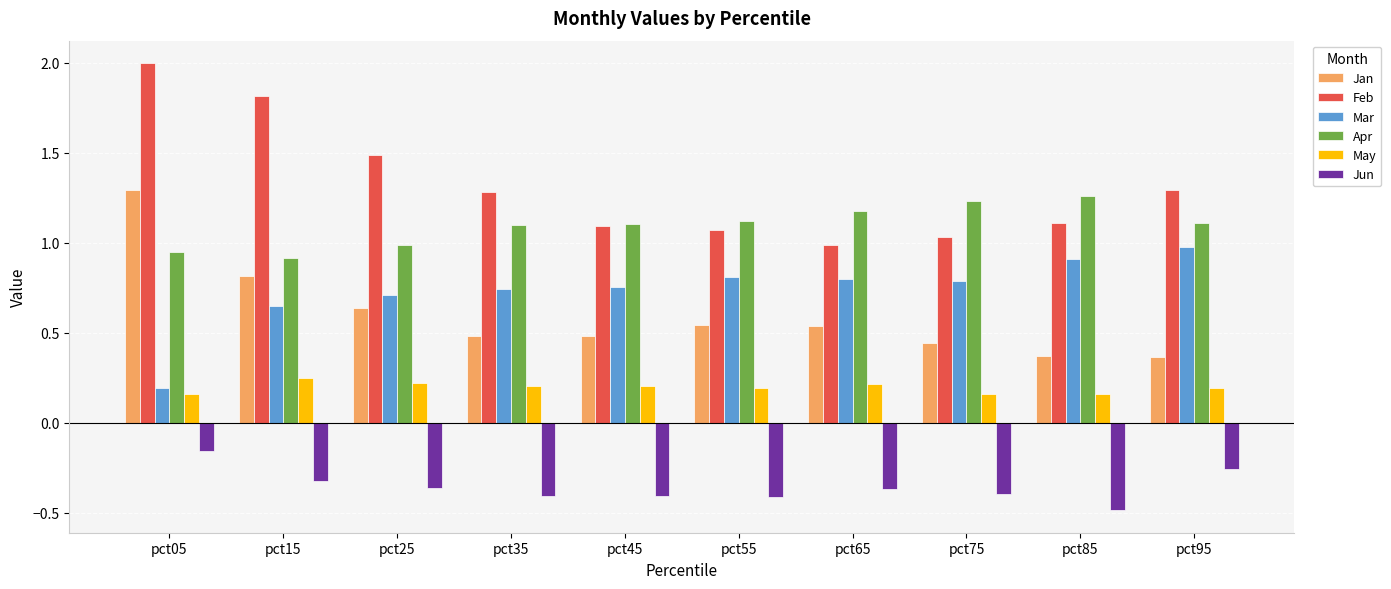

Is the value of Mar at pct05 greater than the value of Jan at pct15?

No